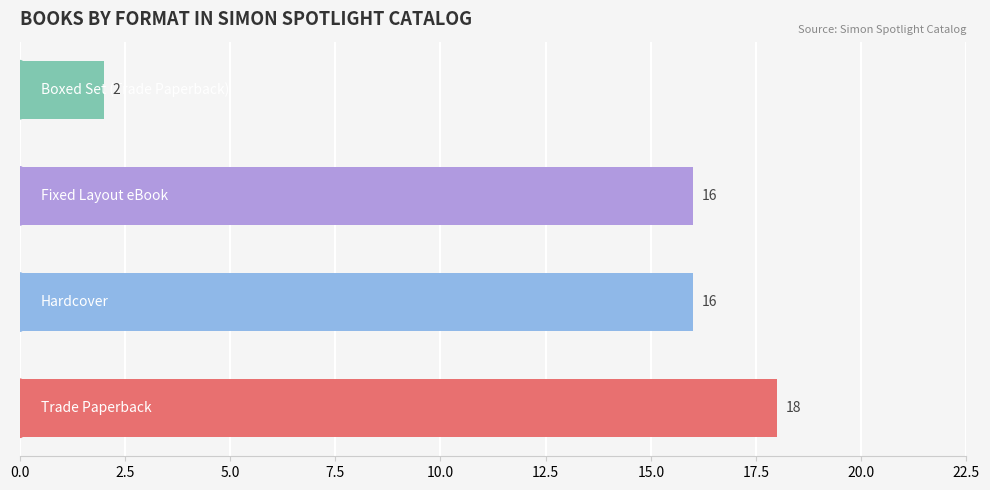

What is the greatest value displayed?

18